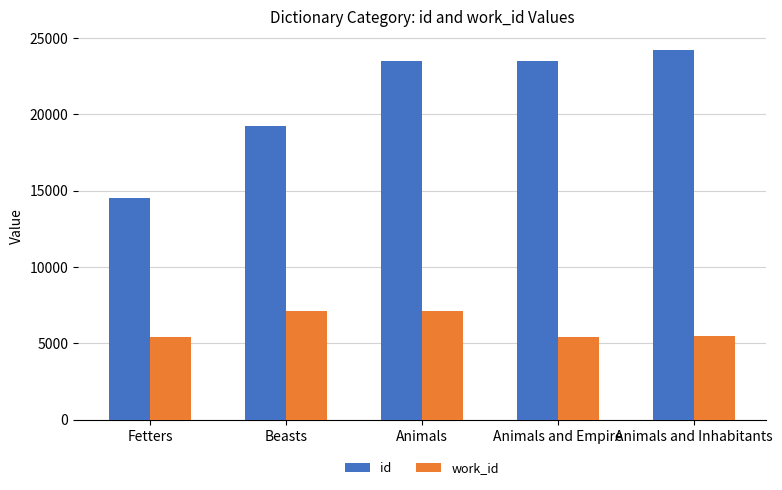

What is the label of the 2nd bar from the right?

Animals and Empire